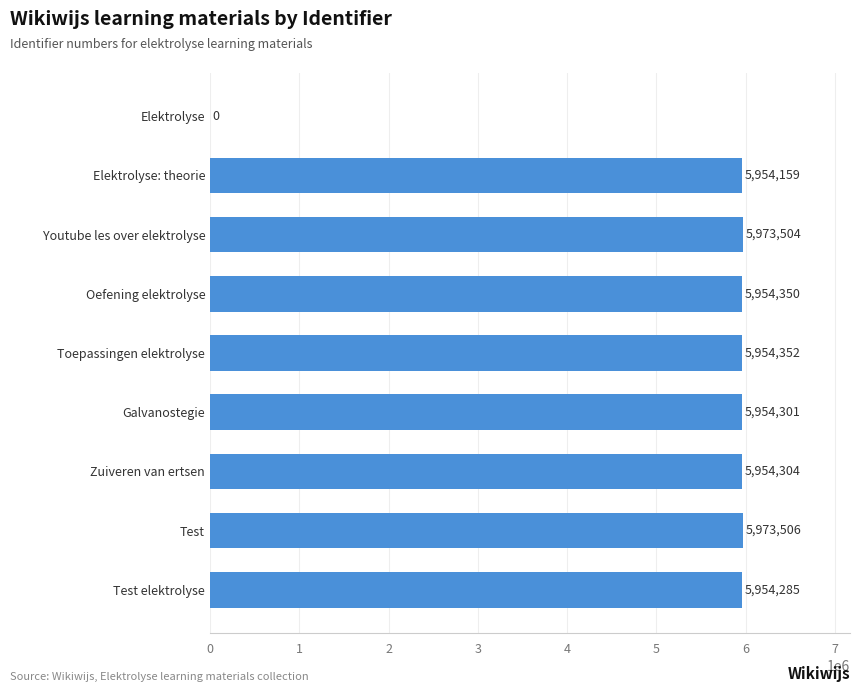

The chart shows a value of 4021543 at Zuiveren van ertsen. True or false?

False